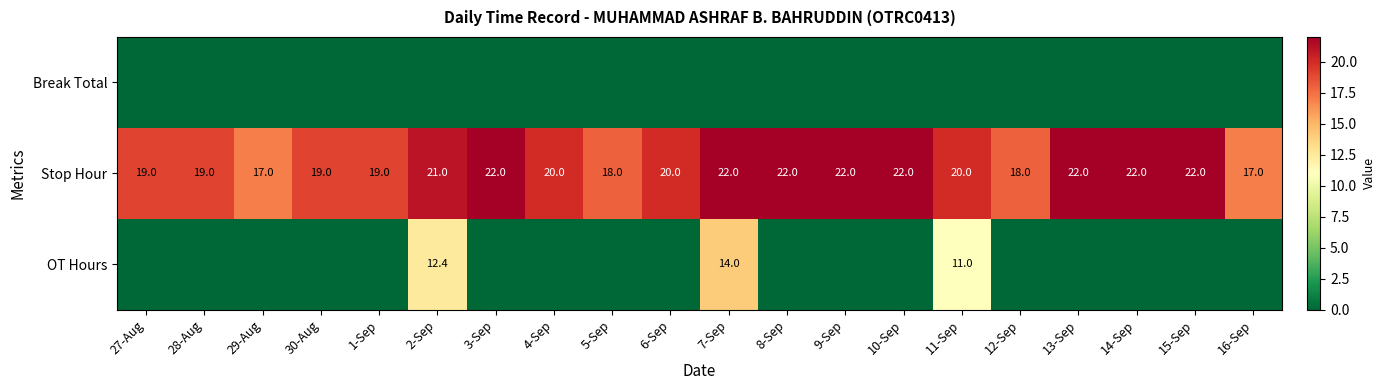

How many data points does each series have?

20